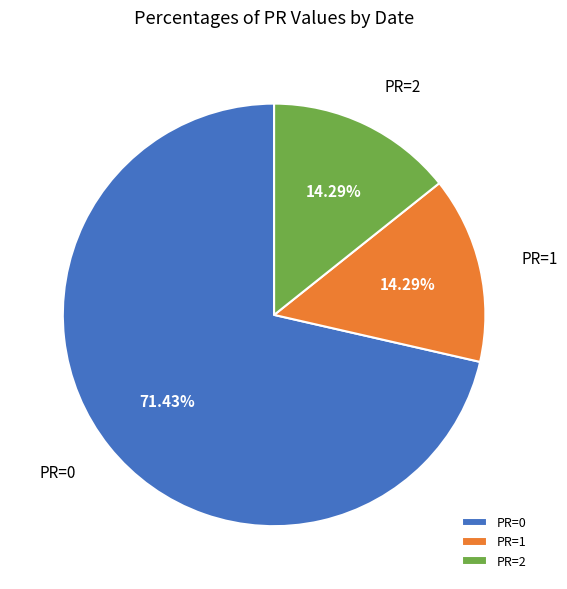

How many segments does this pie chart have?

3